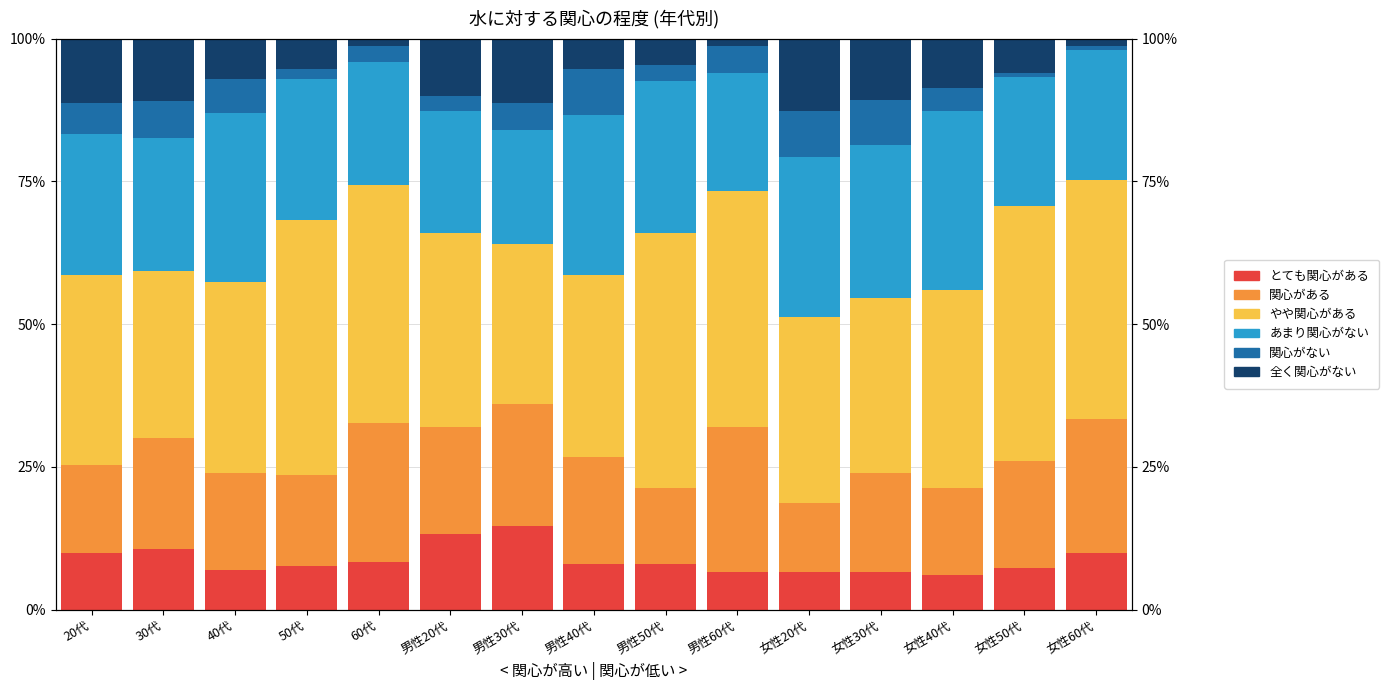

At 女性50代, list the series in order from smallest to largest.

関心がない, 全く関心がない, とても関心がある, 関心がある, あまり関心がない, やや関心がある